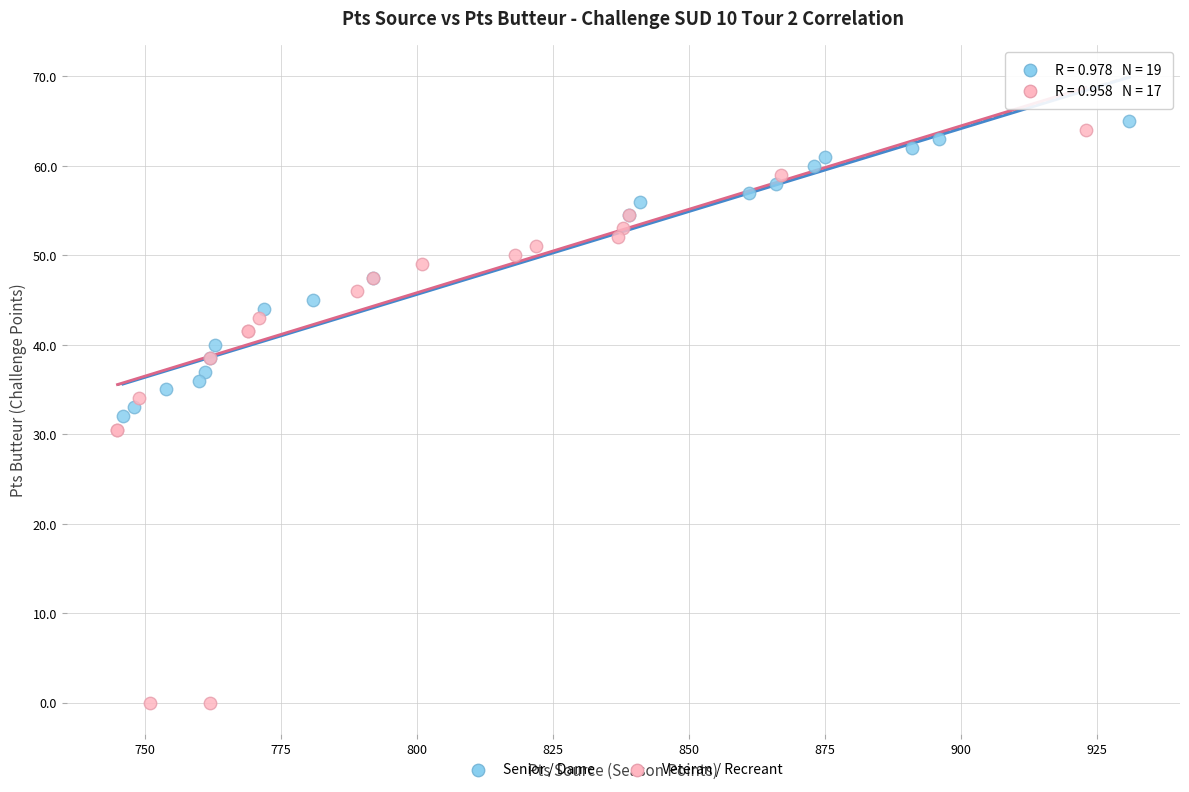

Which series has the widest spread of Y values?

Veteran / Recreant